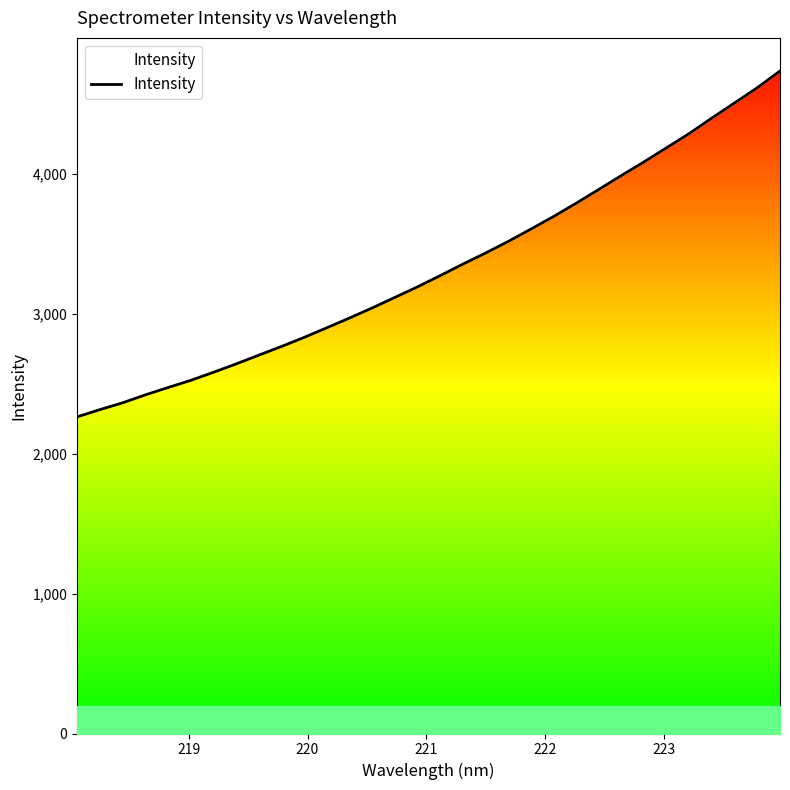

Does the chart display data point markers on the line(s)?

No